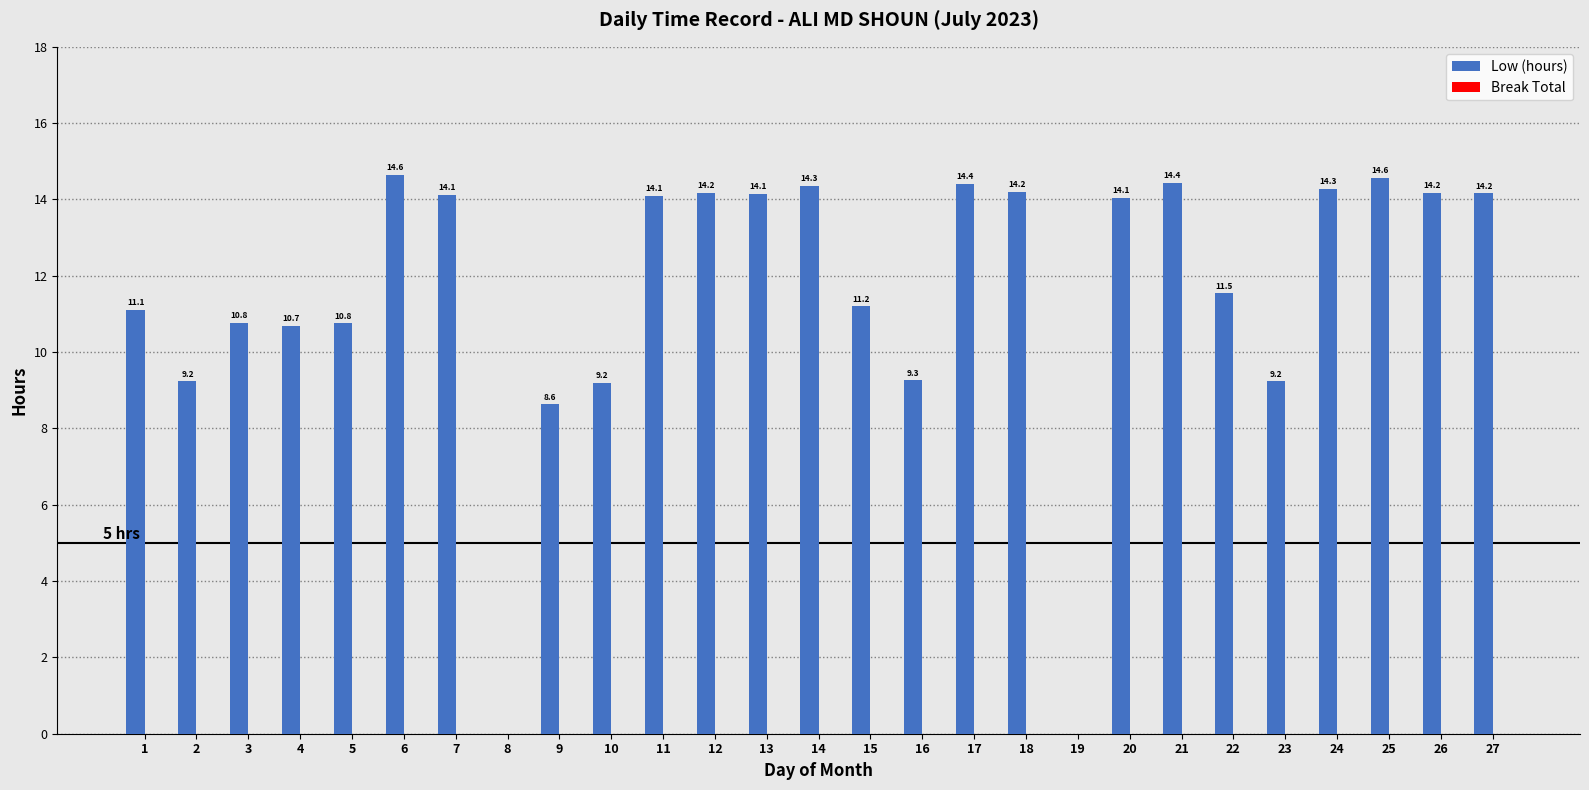

Which has a higher value, 17 or 10?

17